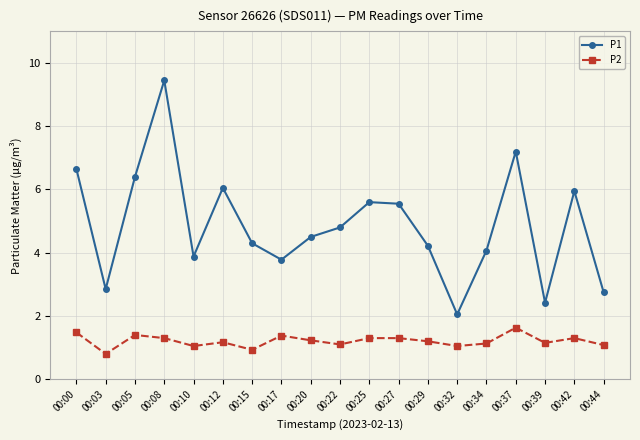

What is the difference between the highest and lowest values at 00:05?

5.0